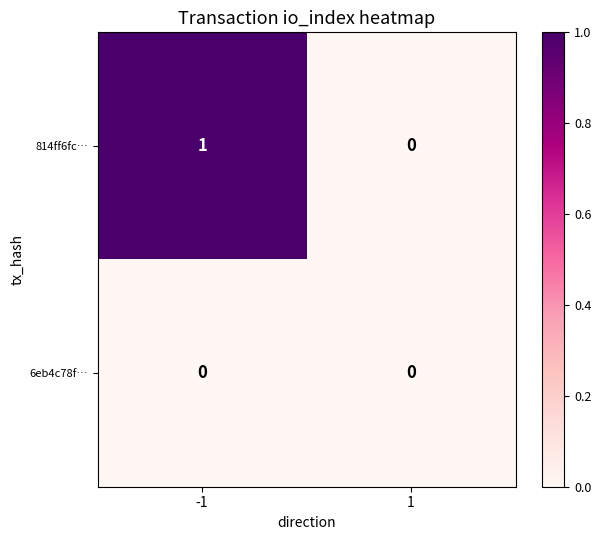

List the series in order of their peak value, lowest first.

6eb4c78f…, 814ff6fc…